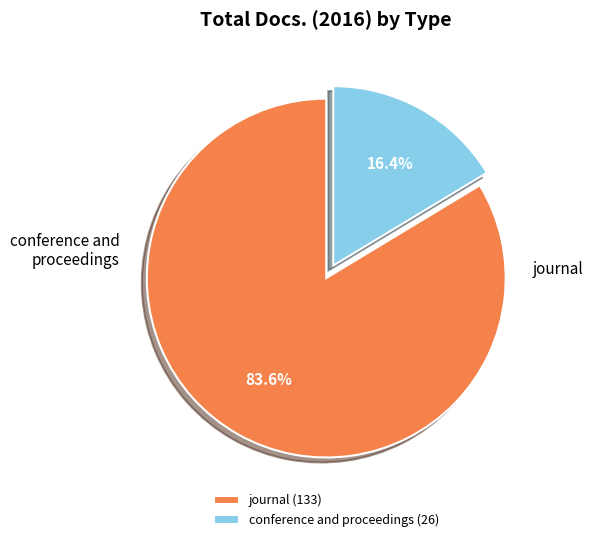

What is the total percentage of conference and proceedings (26) and journal (133)?

100.0%